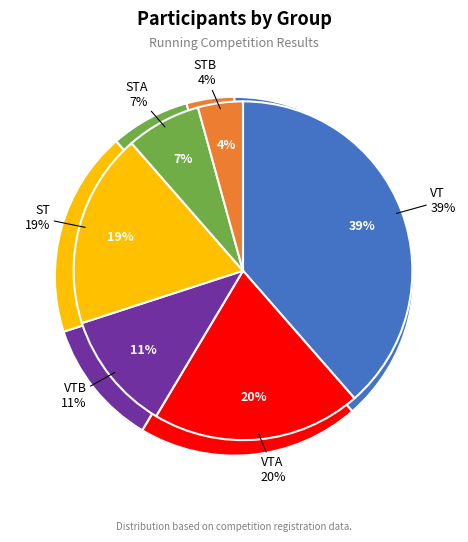

Rank the categories by value from lowest to highest.

STB, STA, VTB, ST, VTA, VT